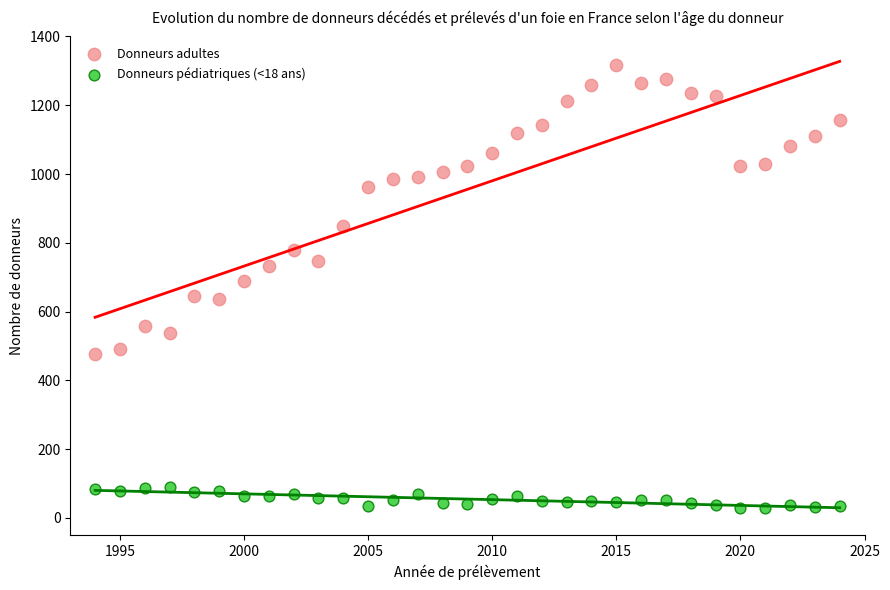

In the Donneurs adultes series, what Y value is closest to 897?

848